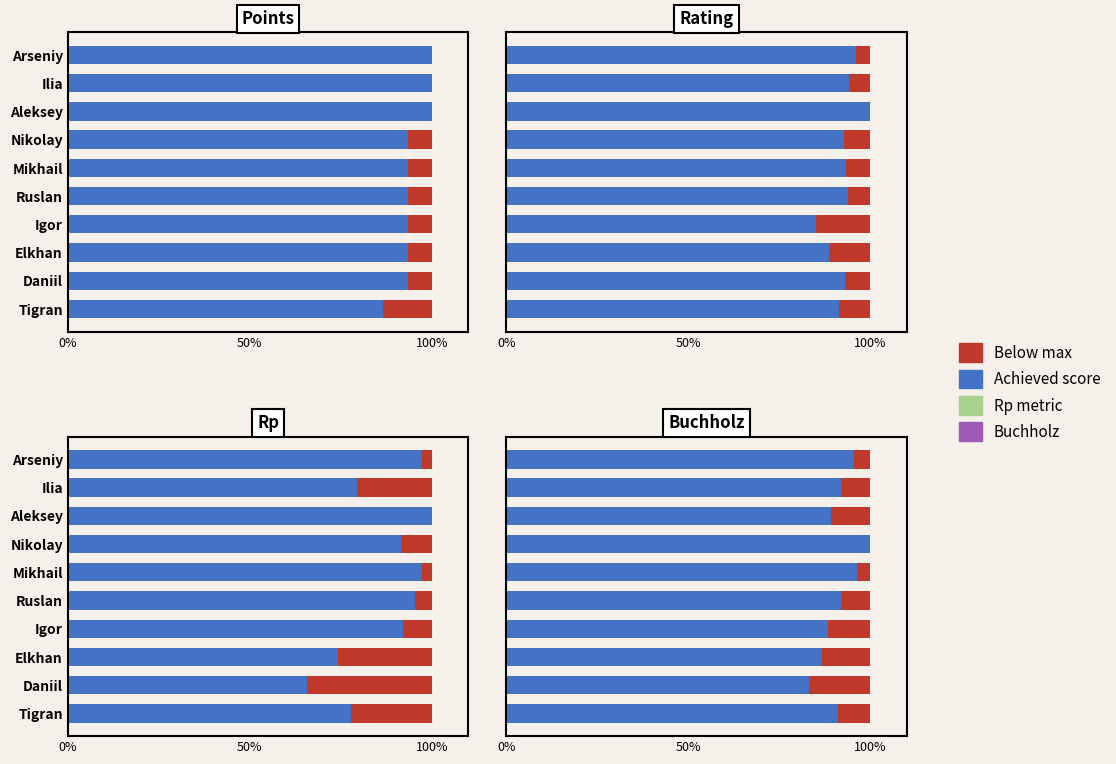

What is the average value of the Deficit series?

8.6